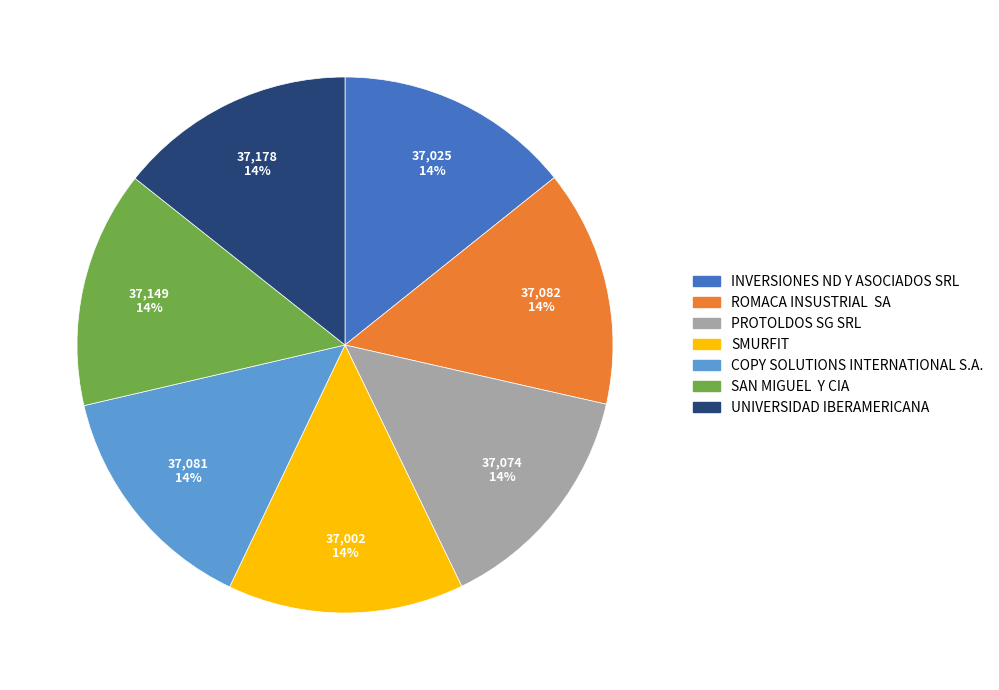

What is the ratio of the value at ROMACA INSUSTRIAL SA to the value at SAN MIGUEL Y CIA?

1.0